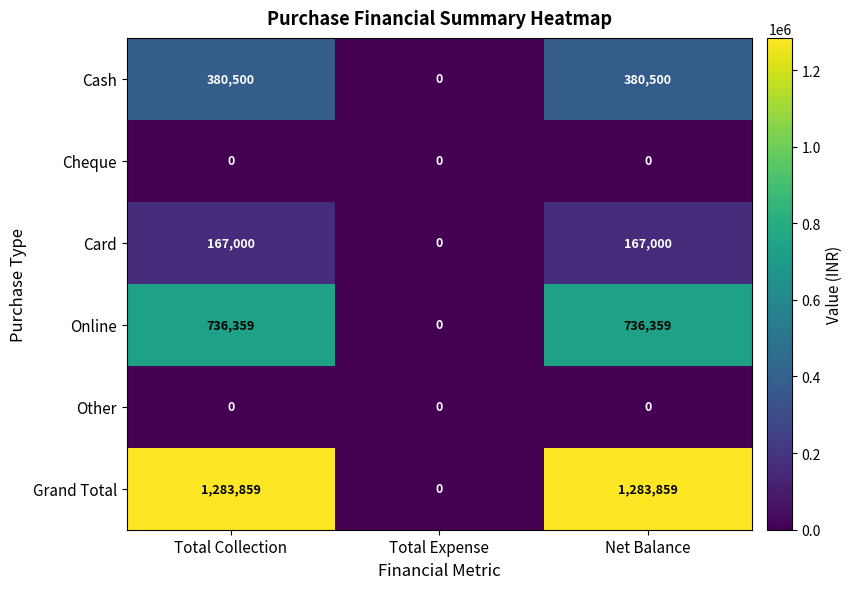

Which category has the highest value in the Online series?

Total Collection